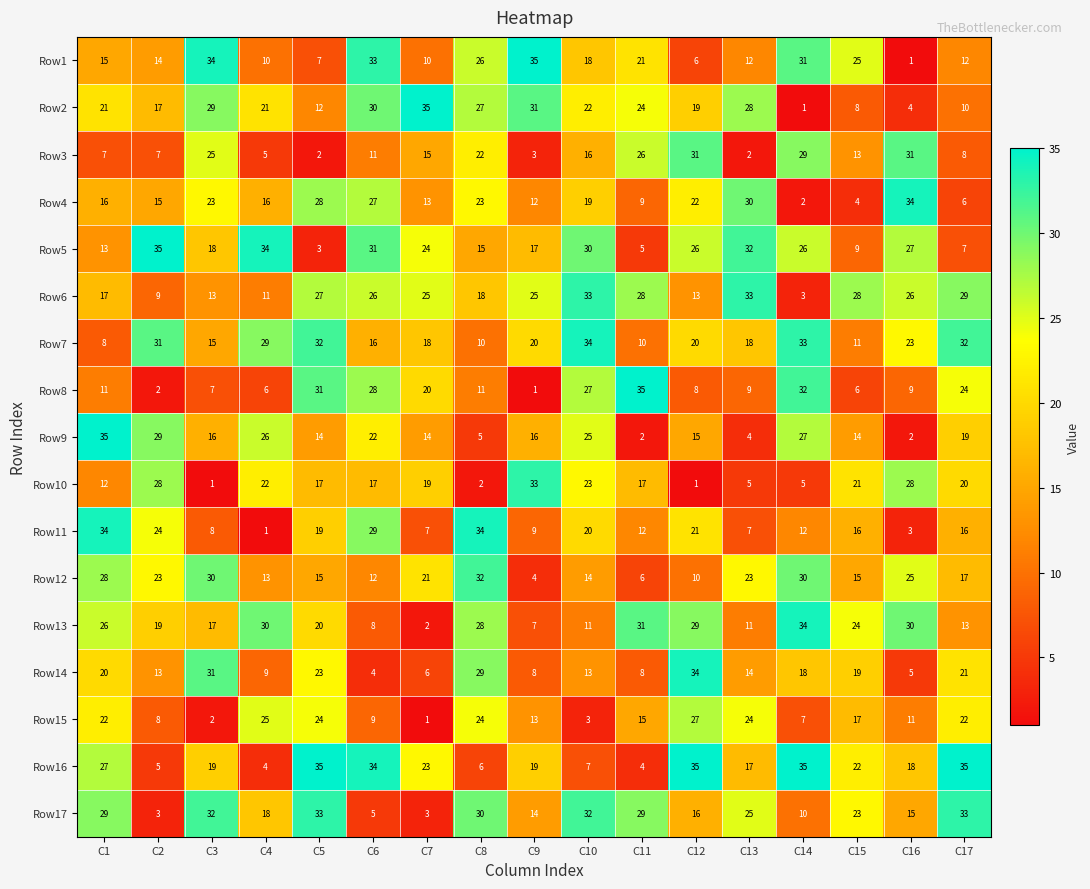

What is the difference between the second highest and minimum values in the Row12 series?

26